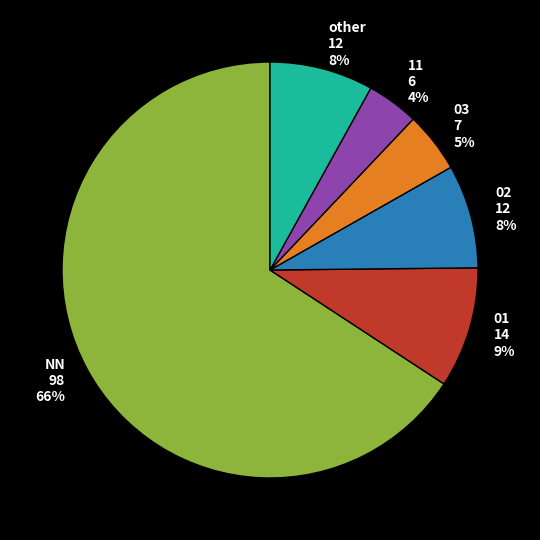

Is there a majority slice in this chart?

Yes